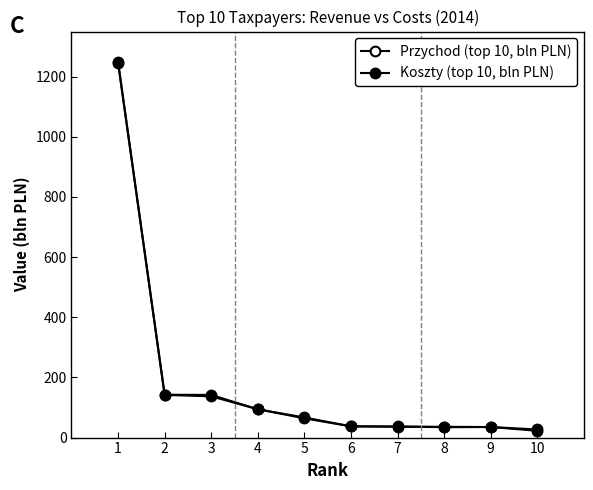

What is the total value across all series at 9?

70.3